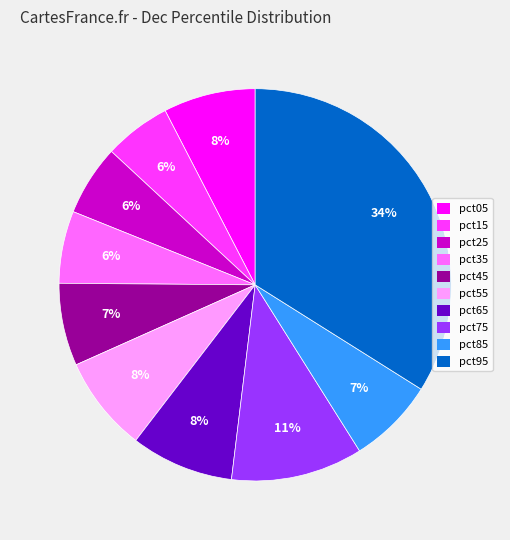

To the nearest percent, what is the average slice percentage?

10%